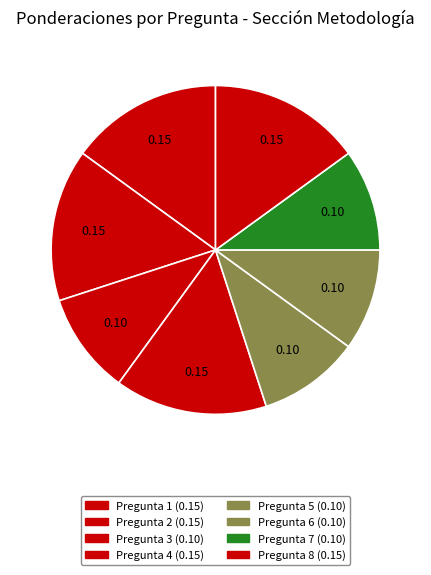

Do Pregunta 3 and Pregunta 8 together represent more than half of the pie?

No